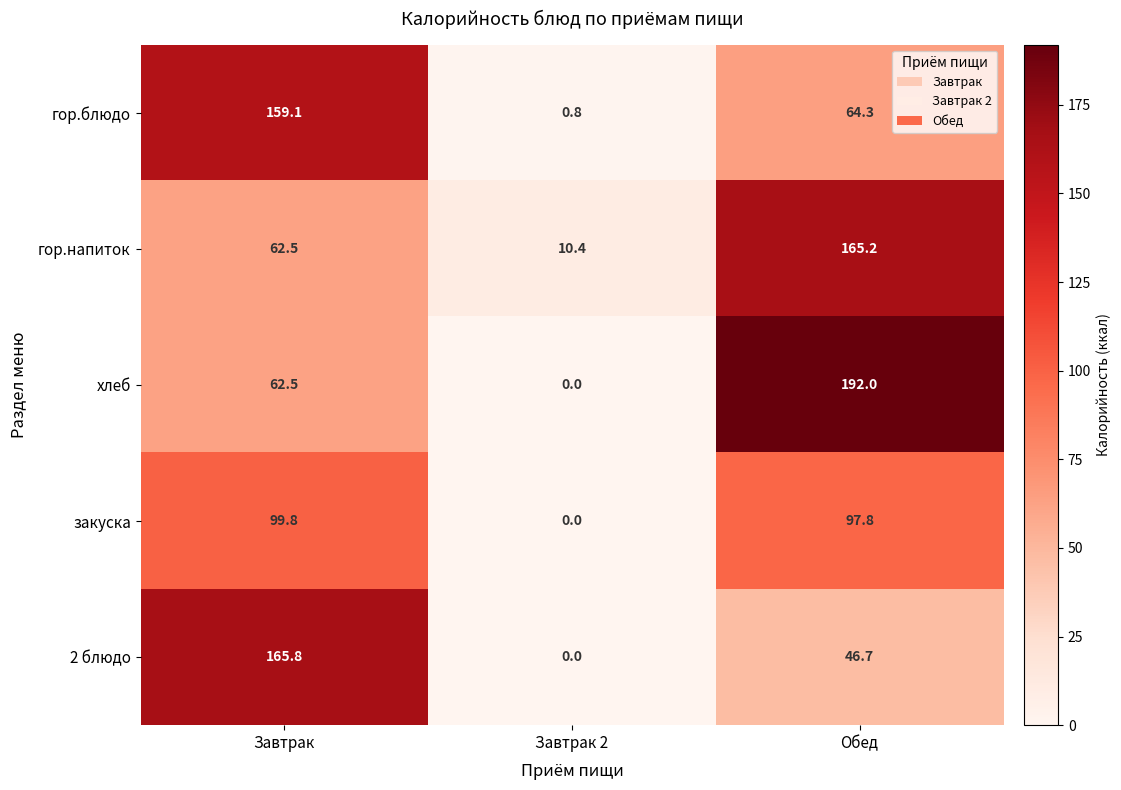

Rank the series by their maximum value, from highest to lowest.

хлеб, 2 блюдо, гор.напиток, гор.блюдо, закуска